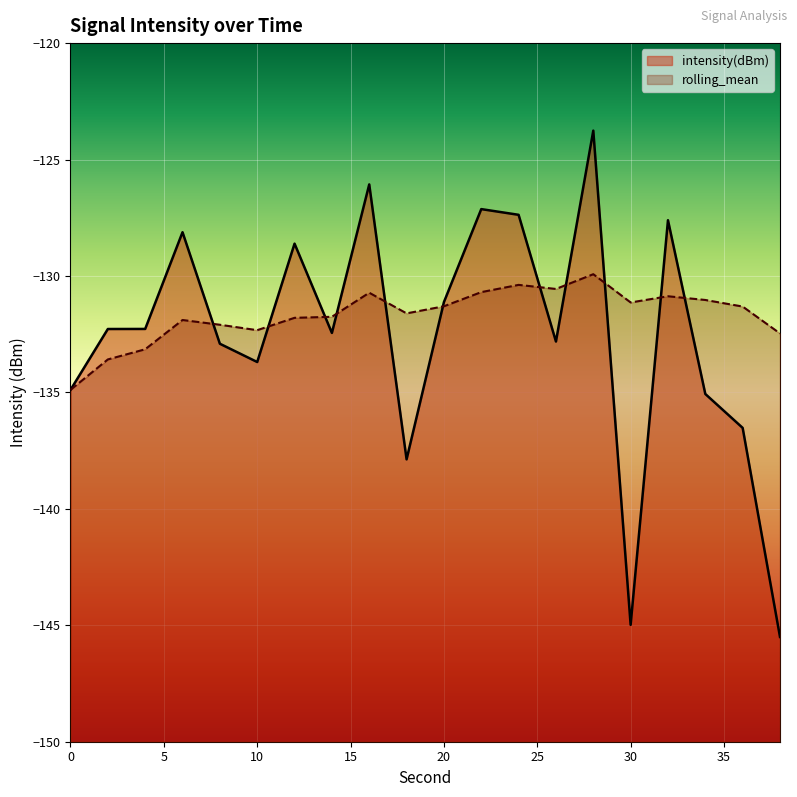

At which category is the sum across all series the highest?

28